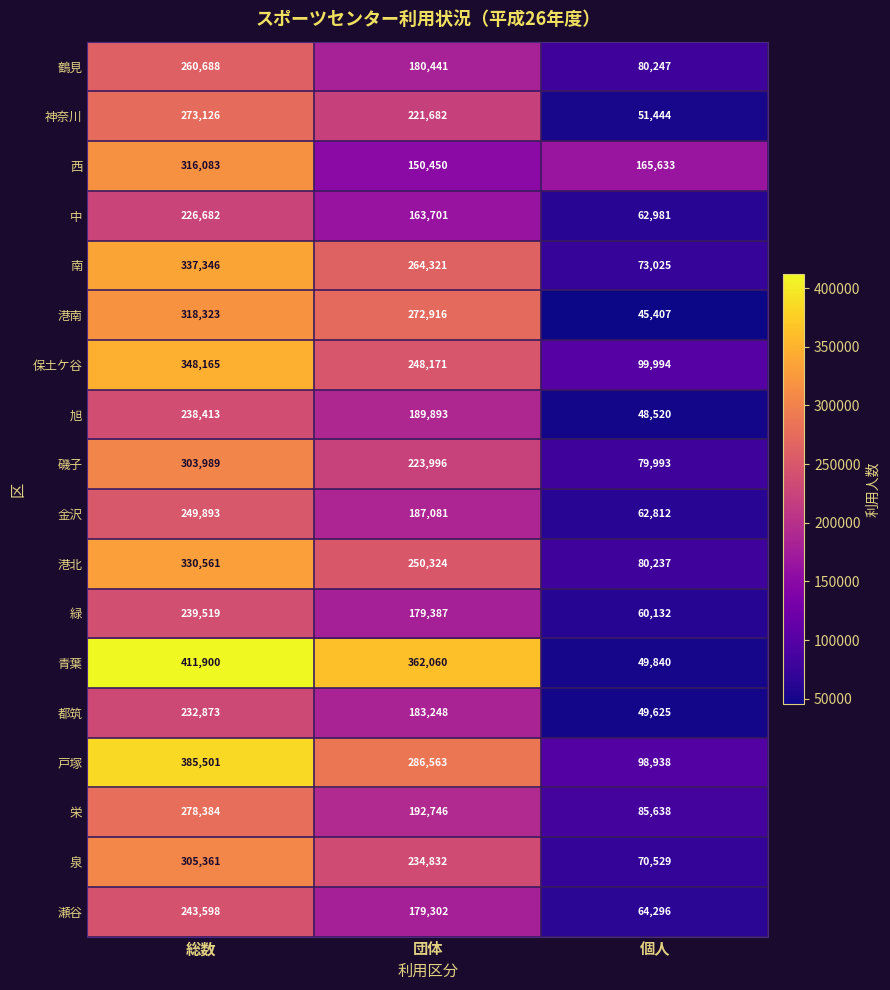

How many series are shown in this chart?

18